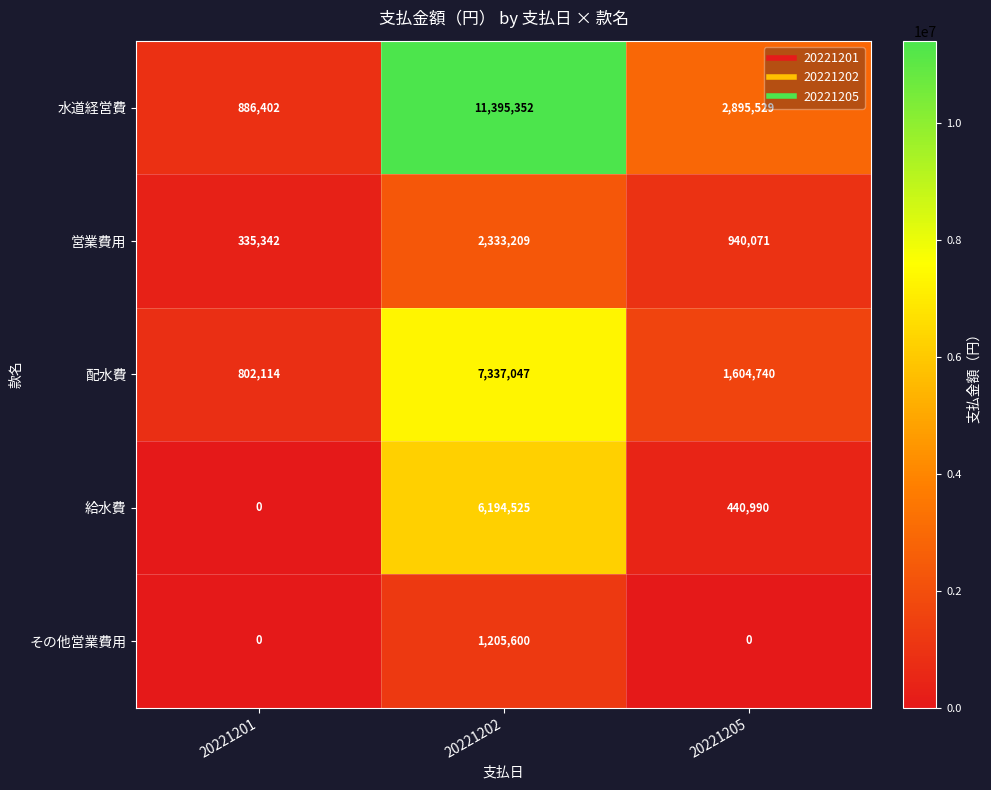

Is it true that 給水費 equals 440990 at 20221205?

True